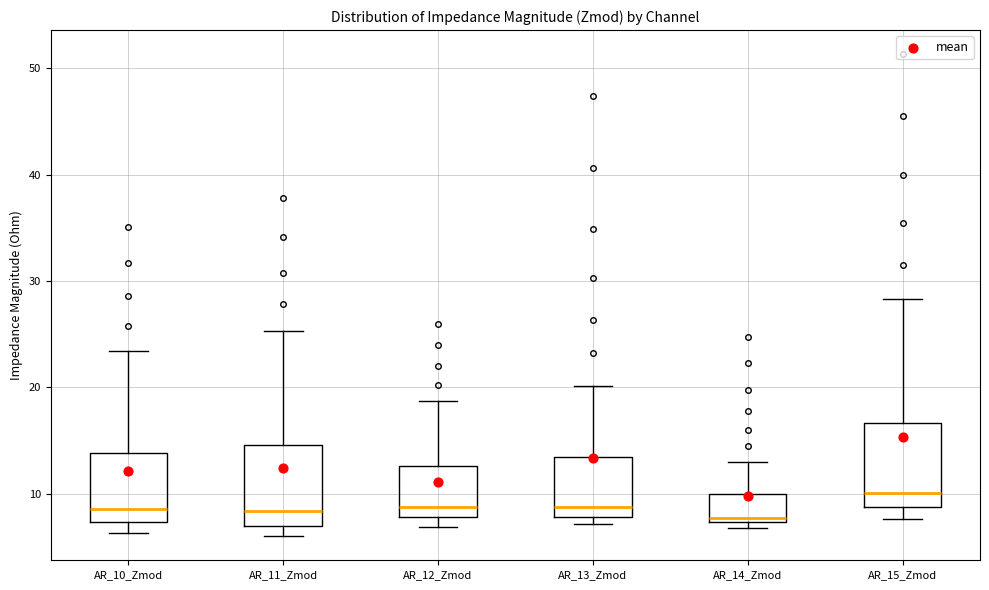

Reading left to right, transcribe this box plot: for each box, give where its median line is, the range the box spans, and where its two whiskers end, as read against the y-axis. The values are not printed on the chart, so give them approximately, as read against the axis.

AR_10_Zmod: median 9, box 7 to 14, whiskers 6 to 23
AR_11_Zmod: median 8, box 7 to 15, whiskers 6 to 25
AR_12_Zmod: median 9, box 8 to 13, whiskers 7 to 19
AR_13_Zmod: median 9, box 8 to 13, whiskers 7 to 20
AR_14_Zmod: median 8, box 7 to 10, whiskers 7 (just below the box's lower edge) to 13
AR_15_Zmod: median 10, box 9 to 17, whiskers 8 to 28